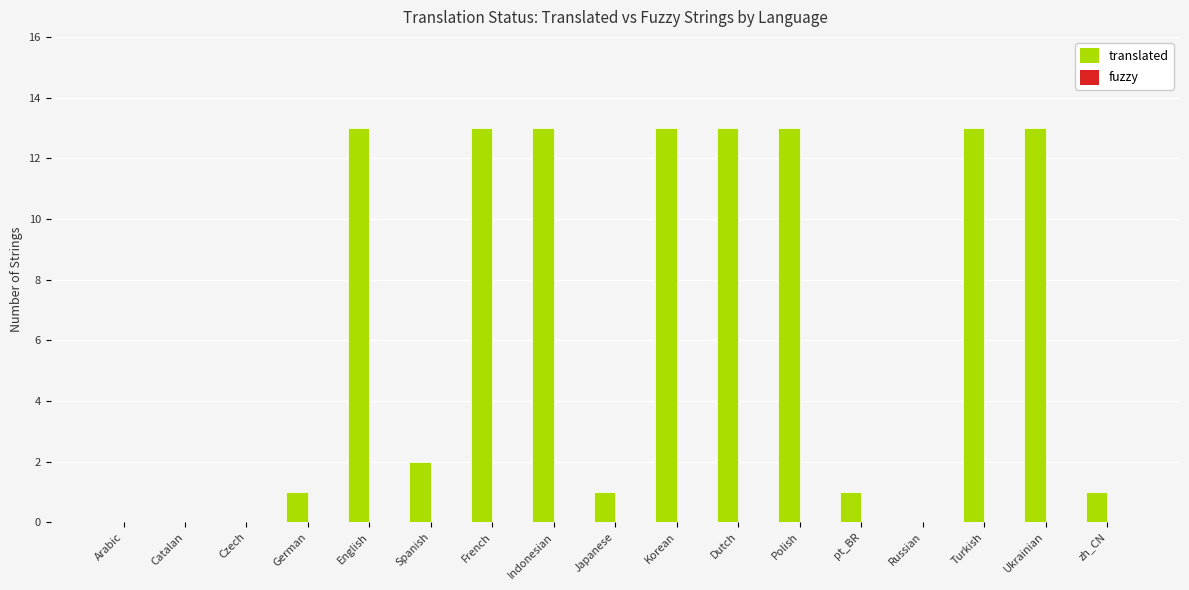

Reading right to left, transcribe all the data shown in this chart.

zh_CN=1	Ukrainian=13	Turkish=13	Russian=0	pt_BR=1	Polish=13	Dutch=13	Korean=13	Japanese=1	Indonesian=13	French=13	Spanish=2	English=13	German=1	Czech=0	Catalan=0	Arabic=0